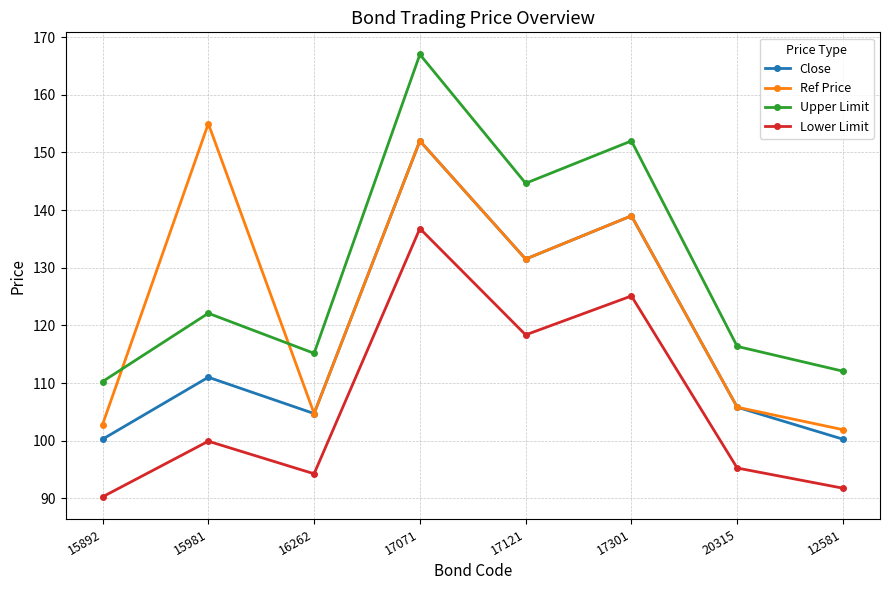

Rank the series by their average value, from highest to lowest.

Upper Limit, Ref Price, Close, Lower Limit